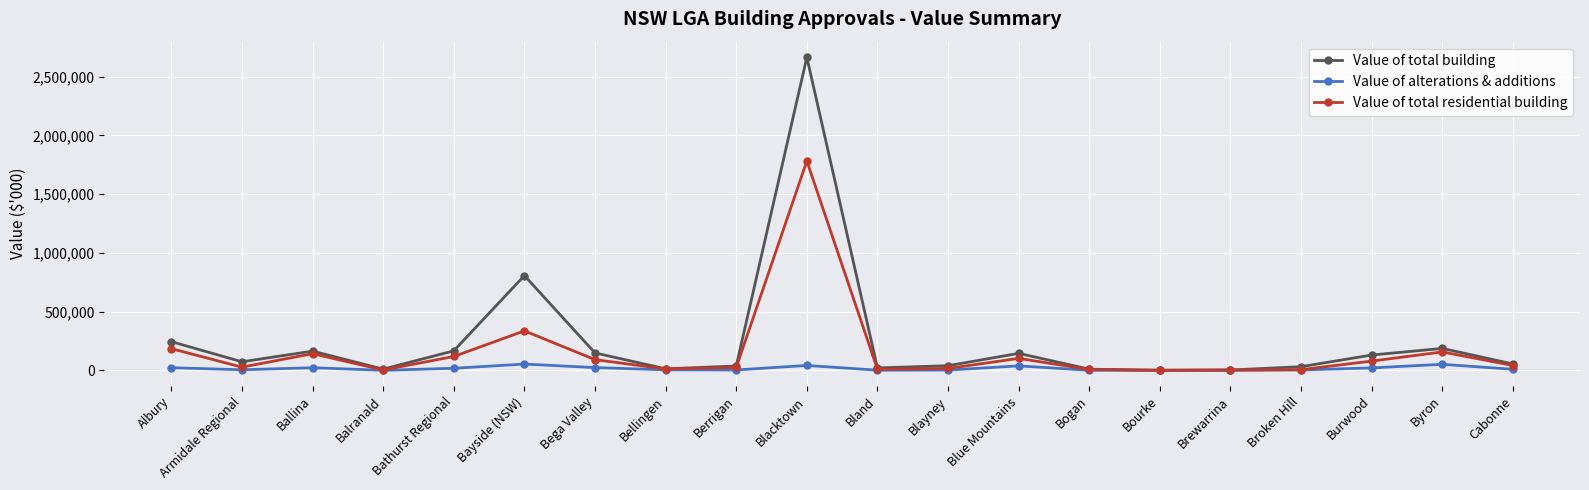

What is the lowest value of the Value of alterations & additions series?

96.2